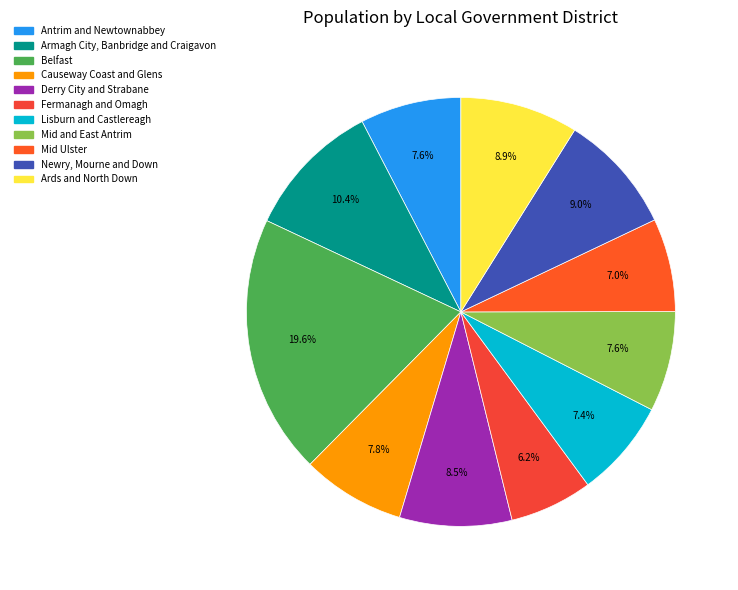

True or false: Causeway Coast and Glens accounts for 1% of the total.

False